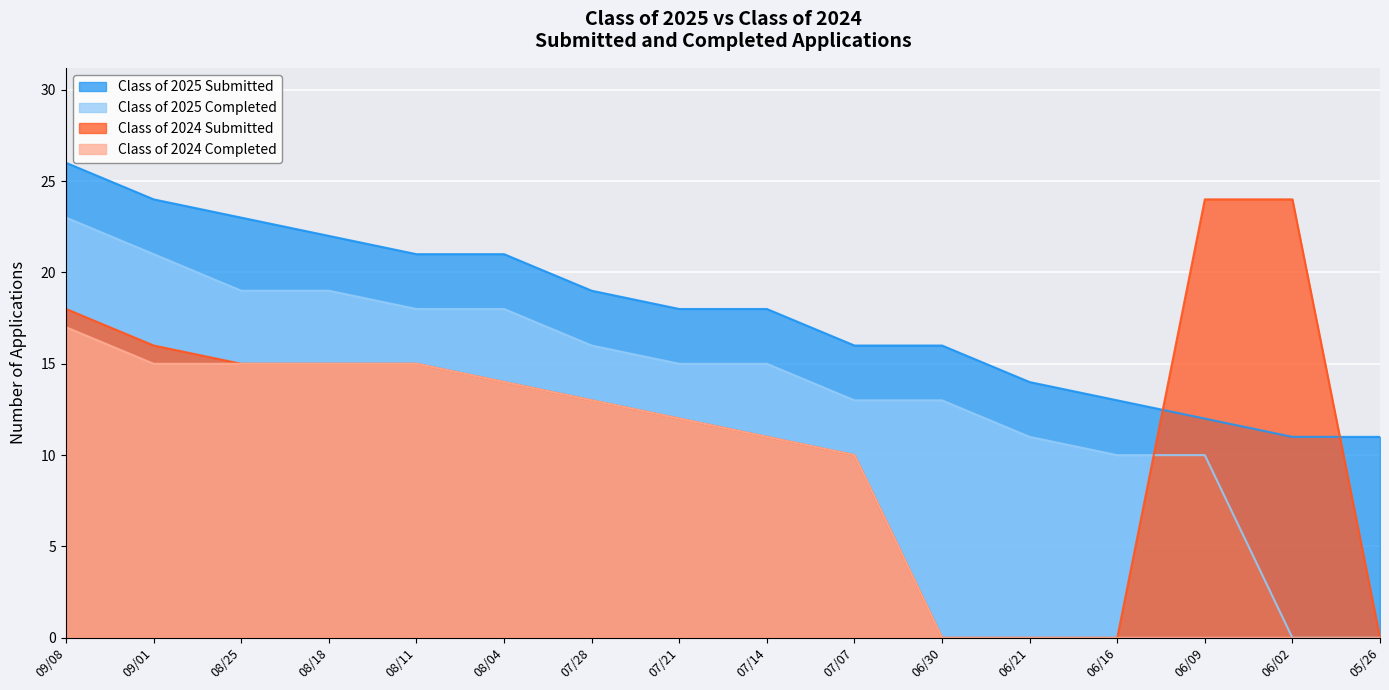

How many series are shown in this chart?

4